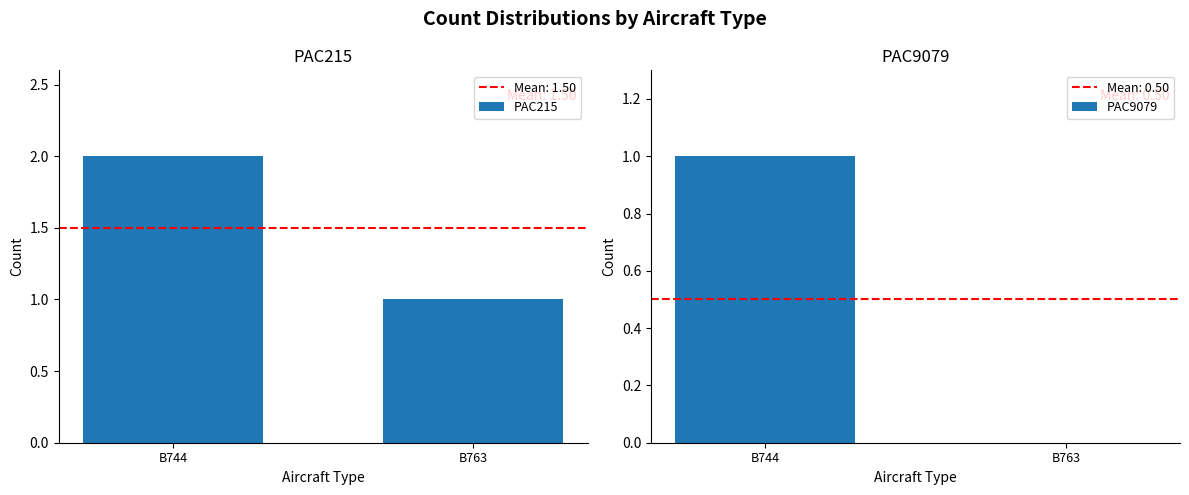

What is the difference between the highest and lowest values at B763?

1